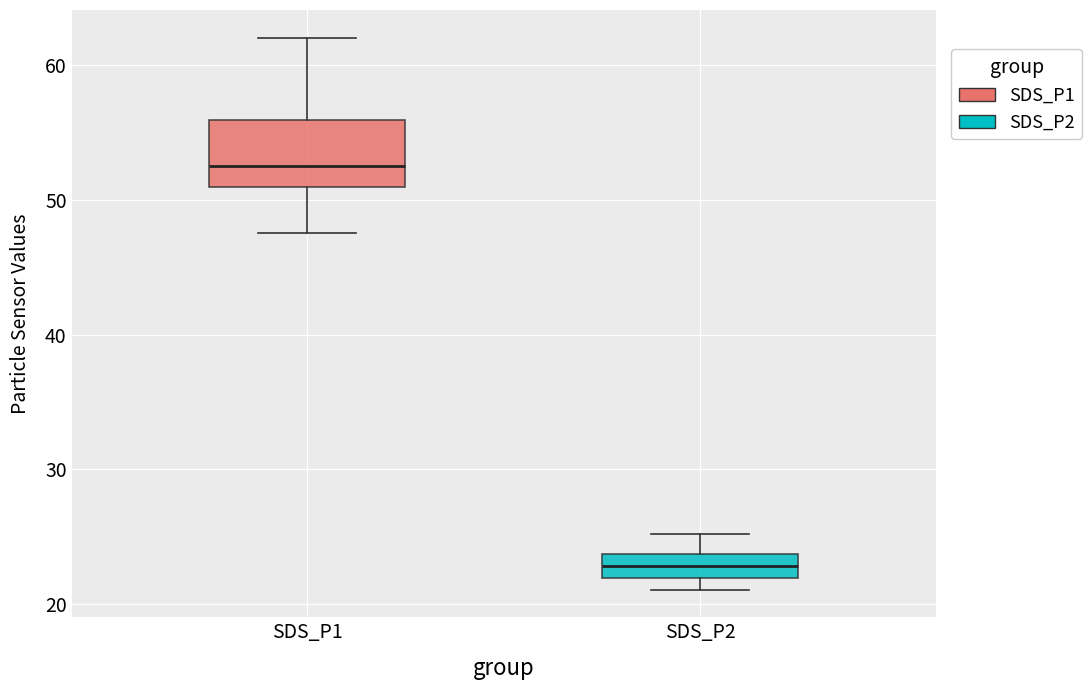

Where is the upper edge of the box for SDS_P2 on the y-axis? The values are not printed on the chart, so give them approximately, as read against the axis.

24